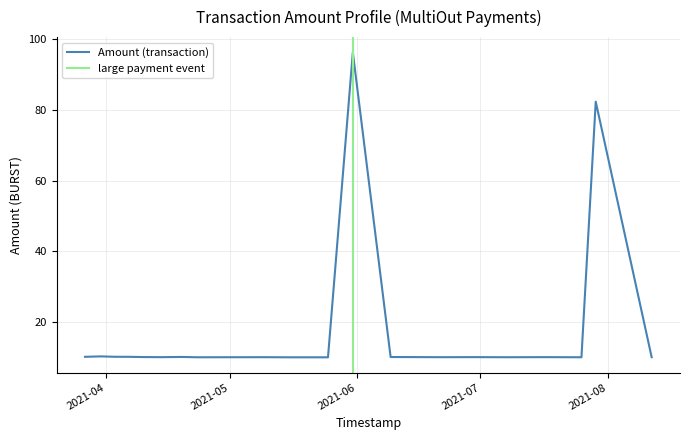

What is the difference between the maximum and minimum values?

86.2